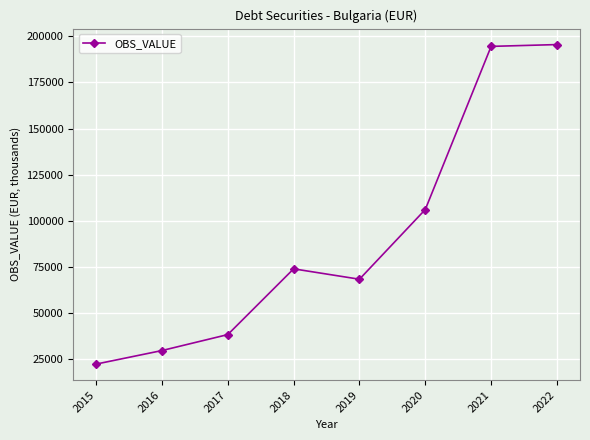

Between 2017 and 2019, which is larger?

2019